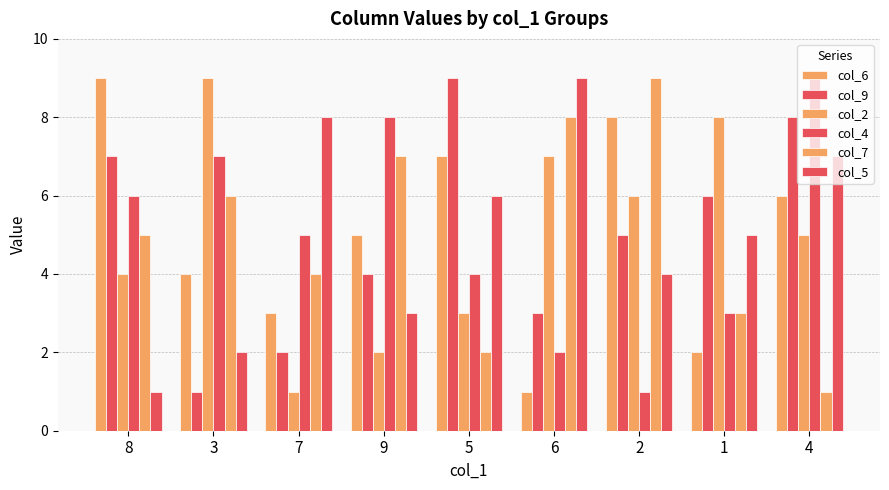

Are the bars horizontal?

No